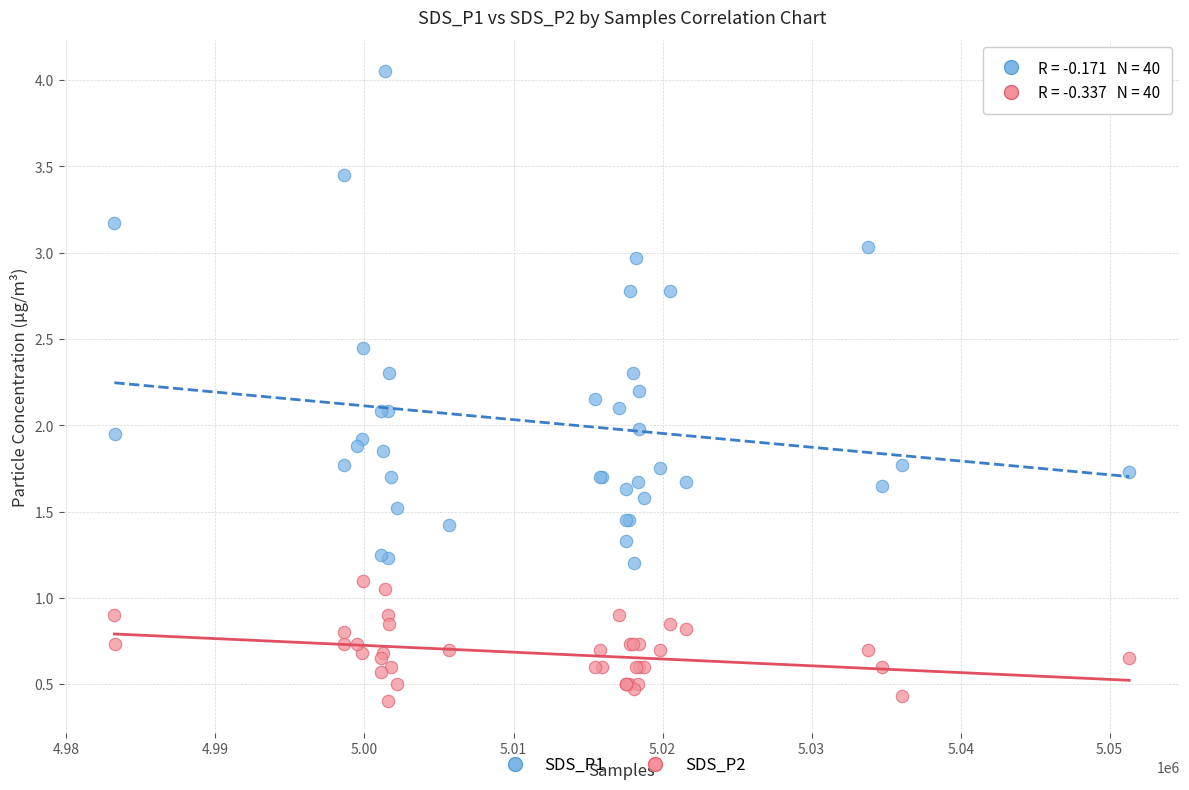

Which series contains the lowest Y value?

SDS_P2